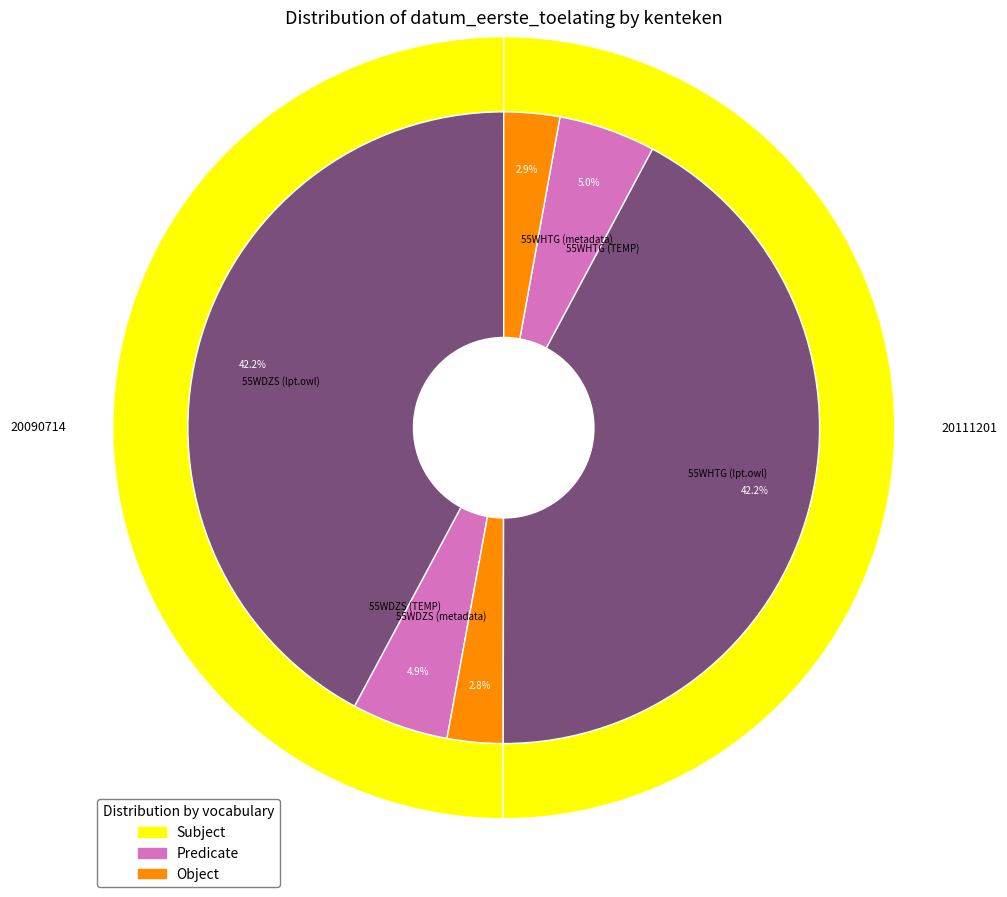

Is 55WDZS the majority of the pie?

No